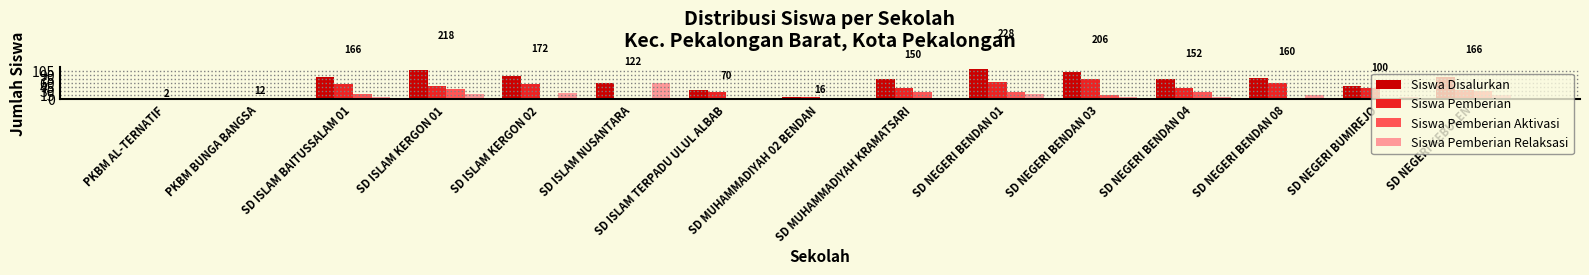

Are the bars horizontal?

No